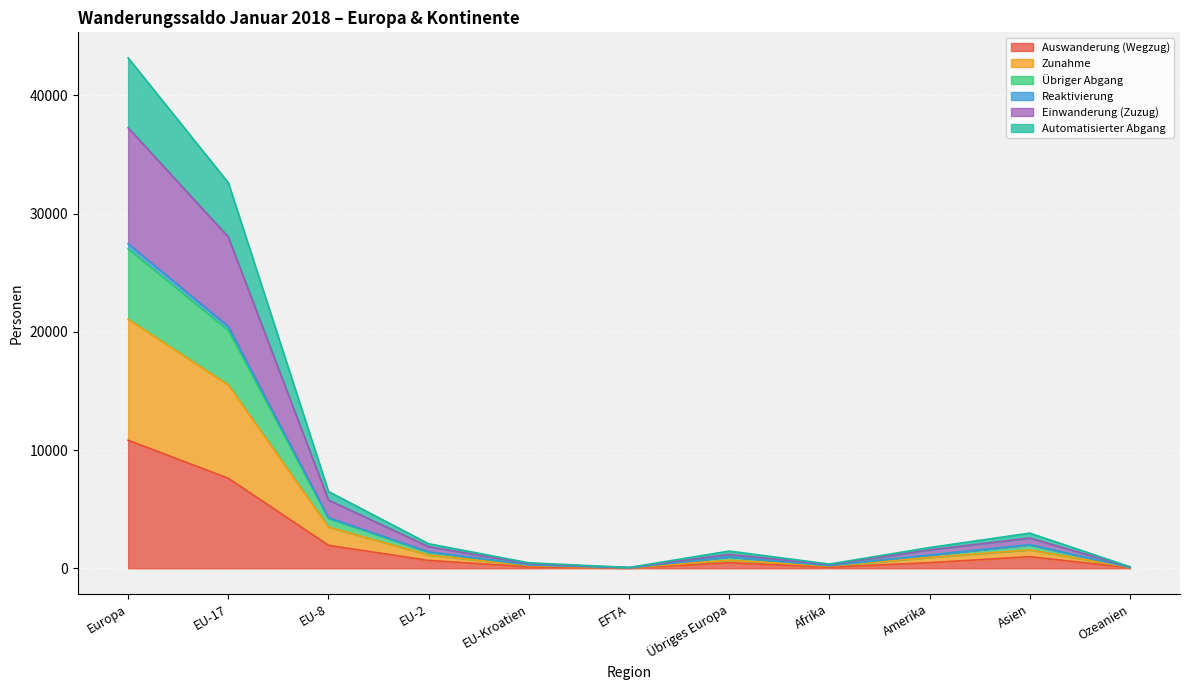

What is the label of the 2nd point from the left?

EU-17